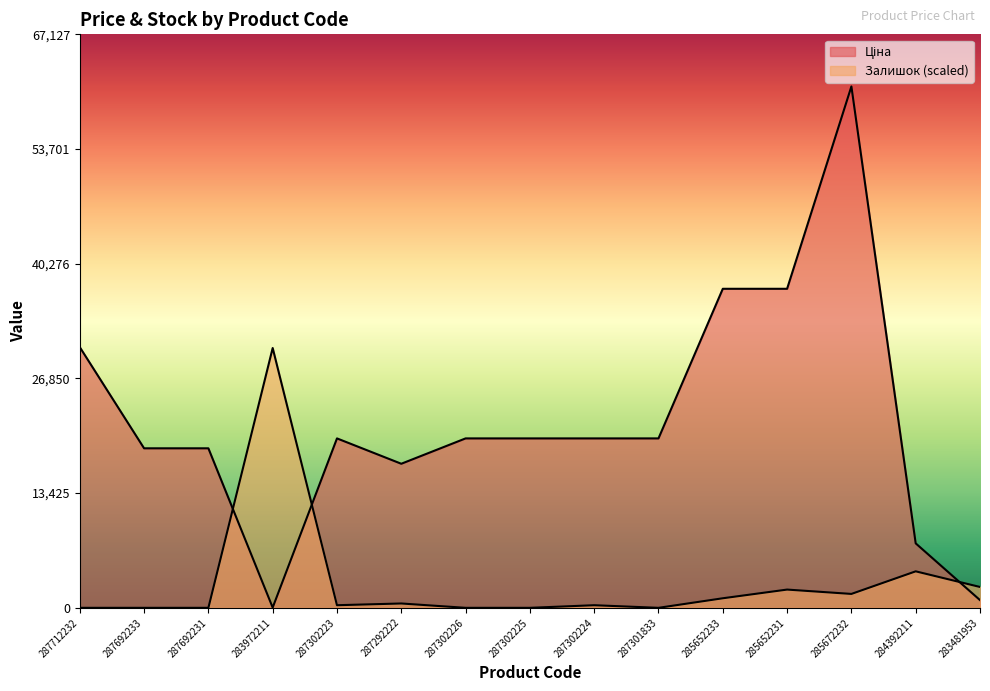

Rank the series by their average value, from lowest to highest.

Залишок, Ціна